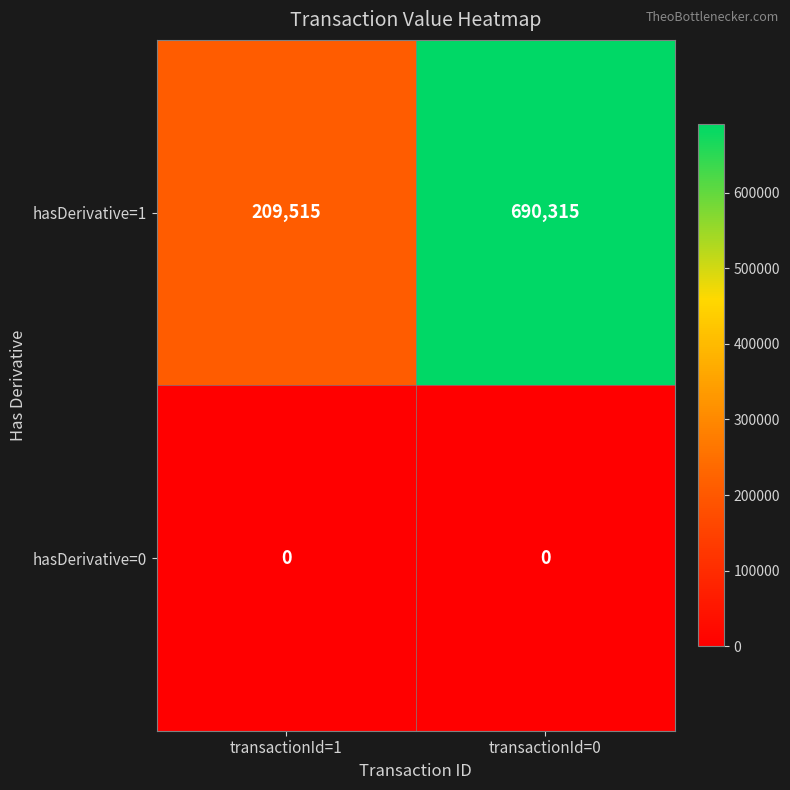

How many categories are shown in the chart?

2